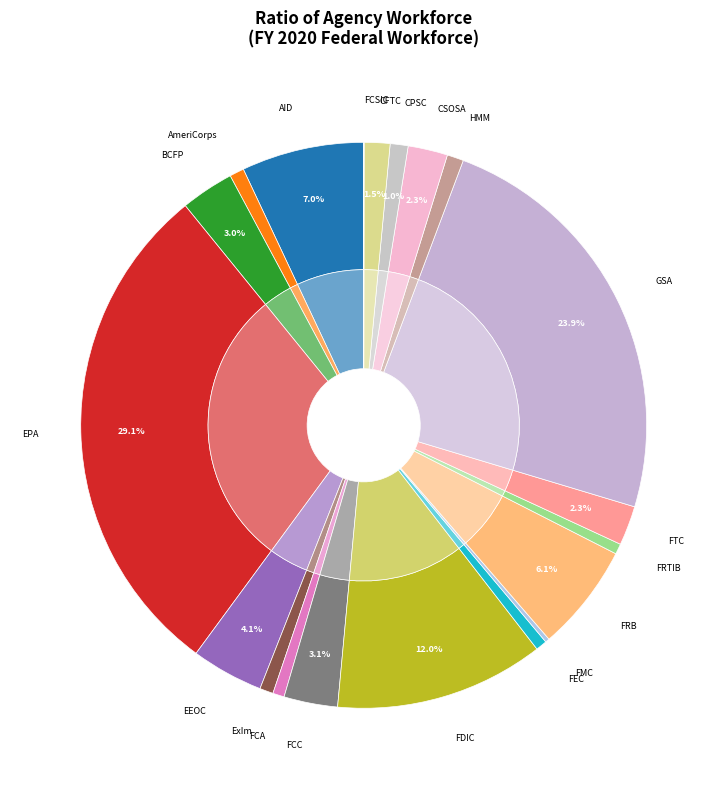

Do Federal Retirement Thrift Investment Board and Federal Maritime Commission together represent more than half of the pie?

No